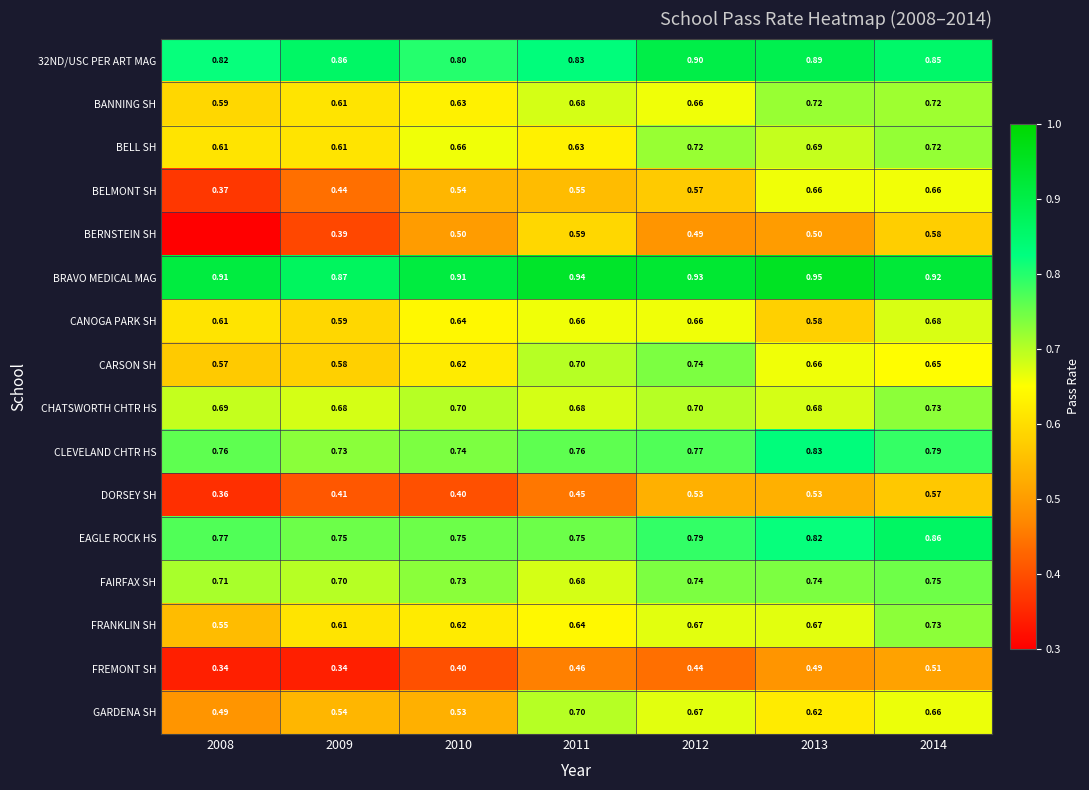

Is it true that BELL SH equals 0.2 at 2013?

False